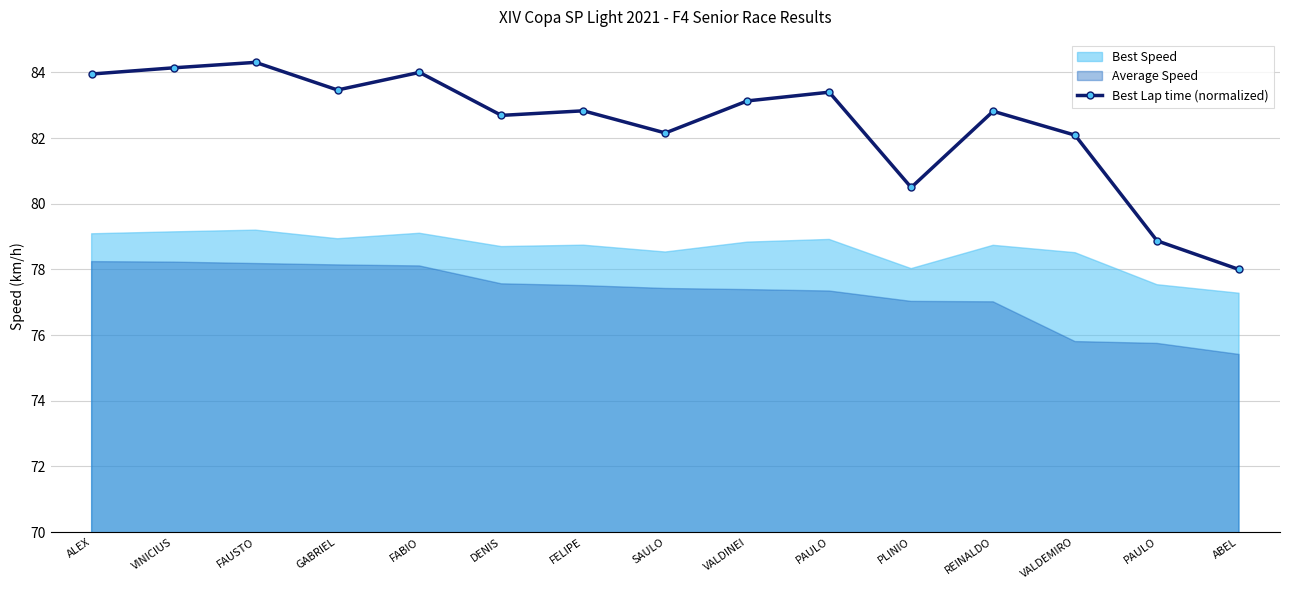

How many lines are shown in the chart?

1